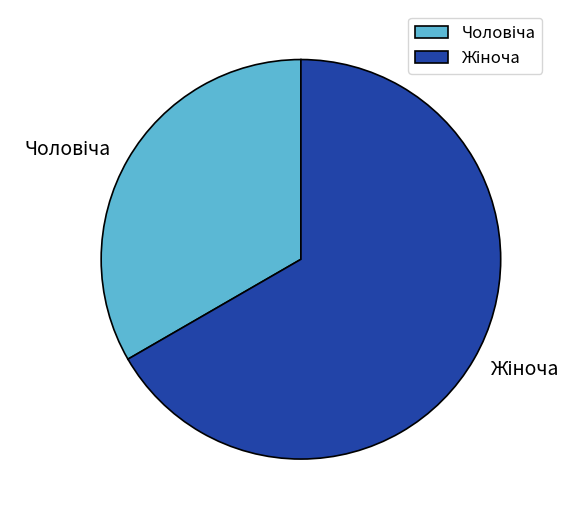

Is there a majority slice in this chart?

Yes